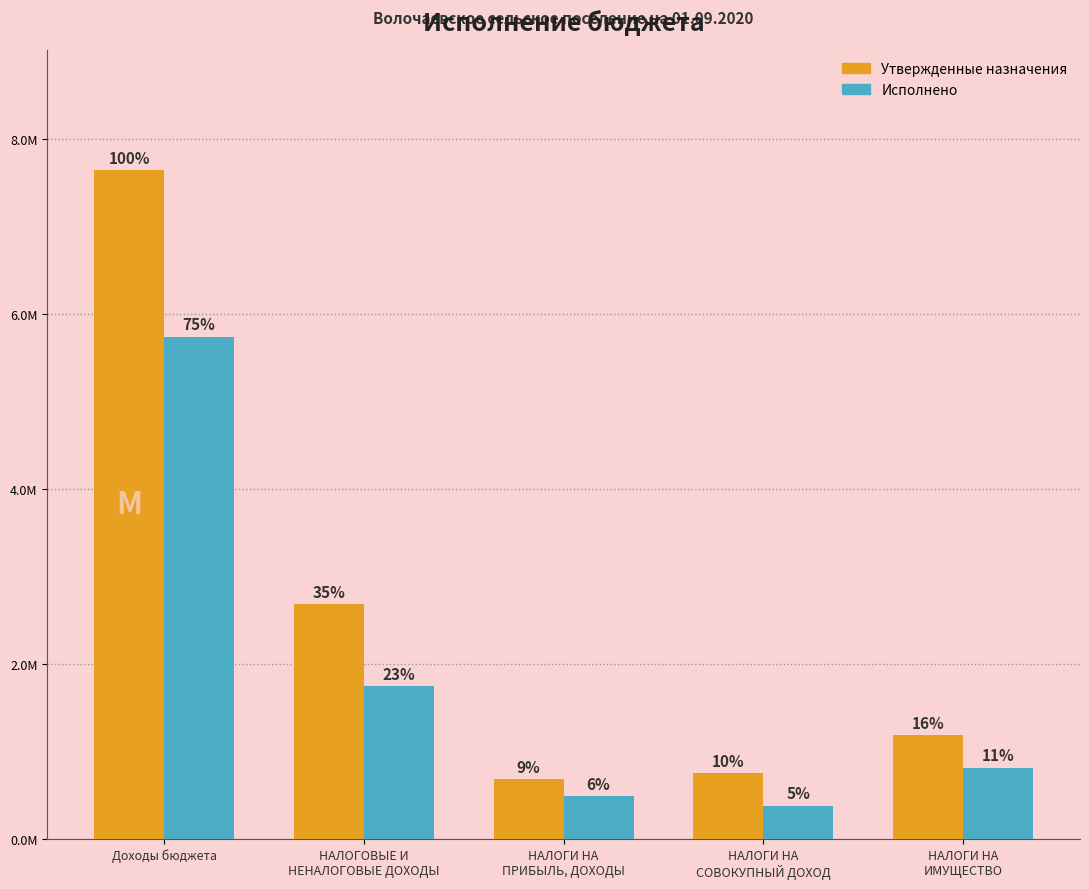

Does the chart contain stacked bars?

No